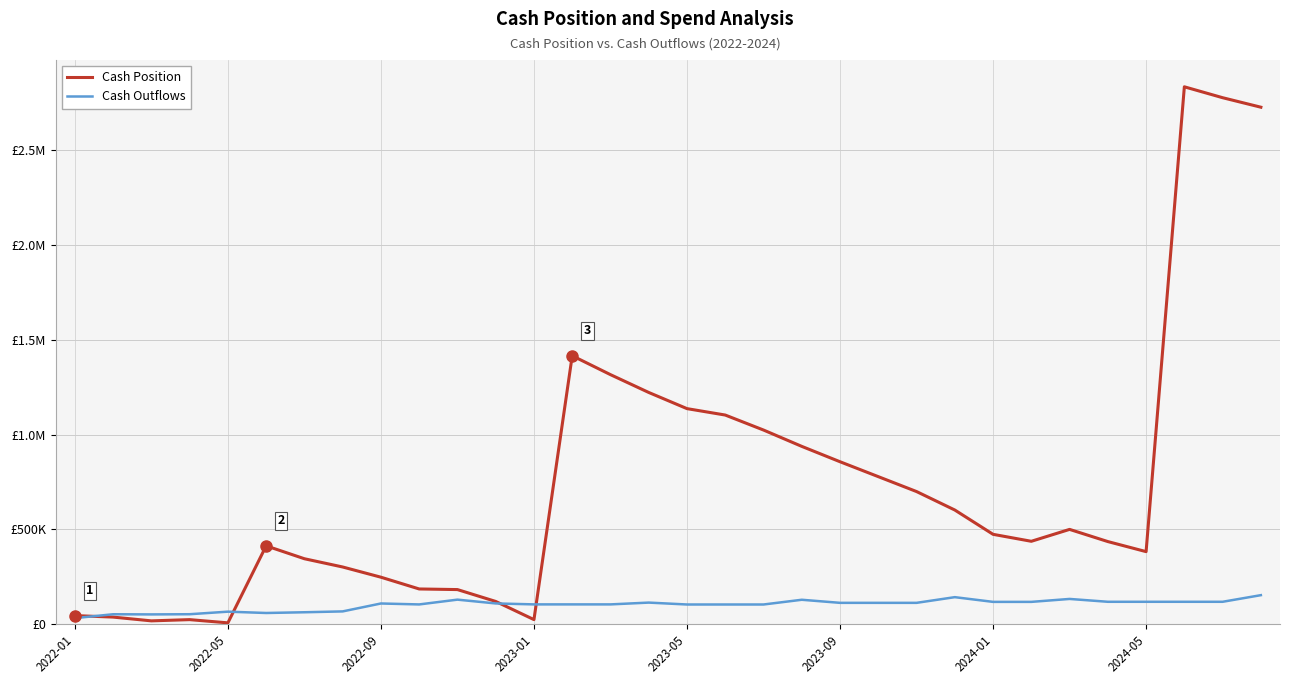

List the series in order of their overall mean, lowest first.

Cash Outflows, Cash Position